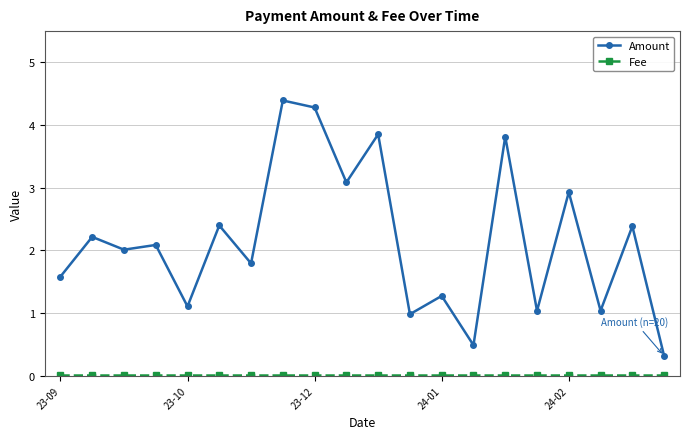

Which series has the largest total across all categories?

Amount